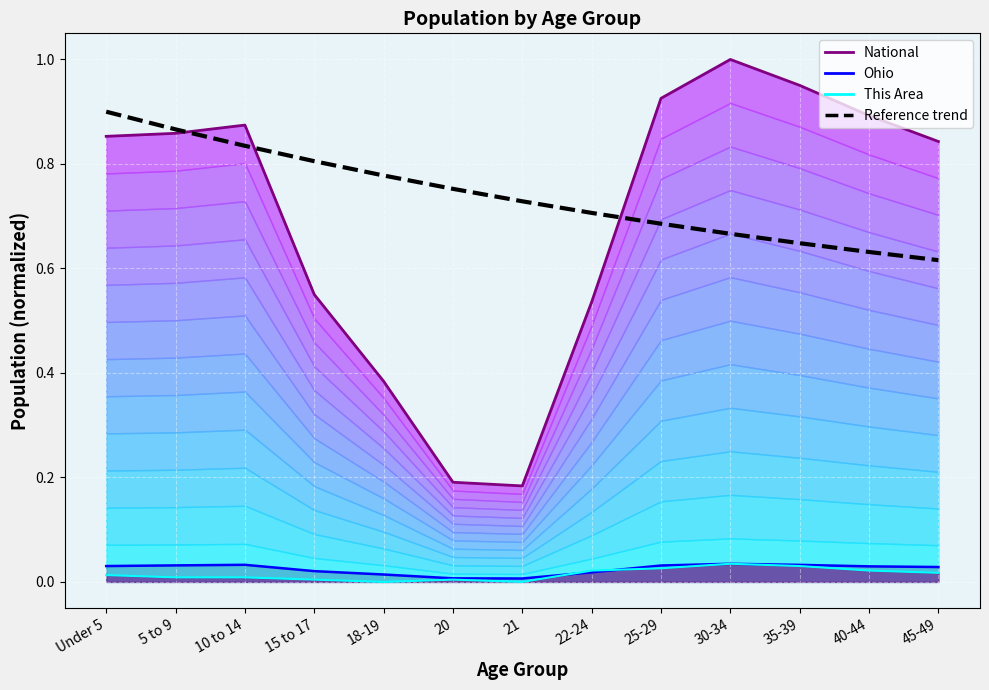

What is the label of the 5th point from the left?

18-19